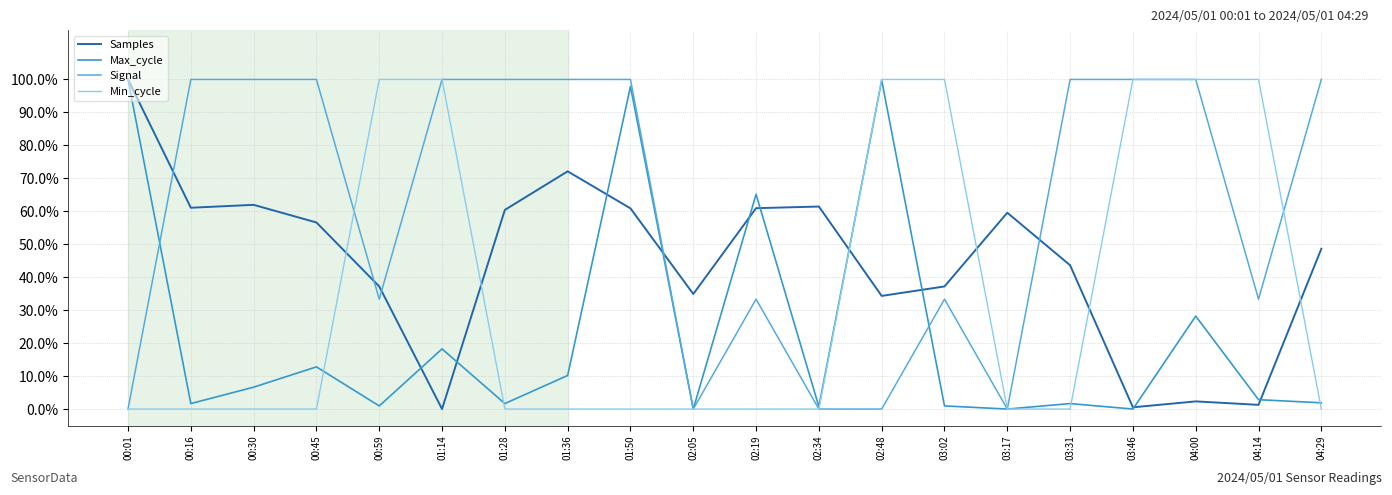

Is this an area chart (filled region under the line)?

No